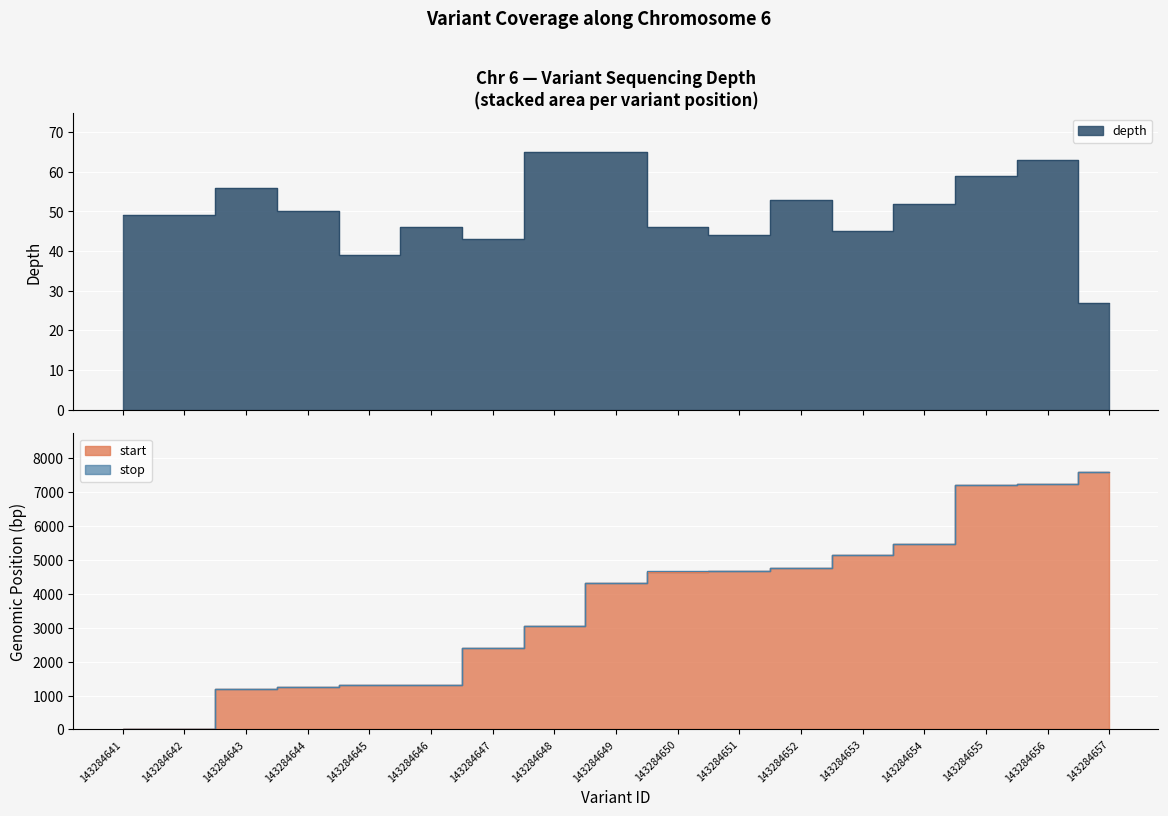

How many data points in depth are above 49?

8